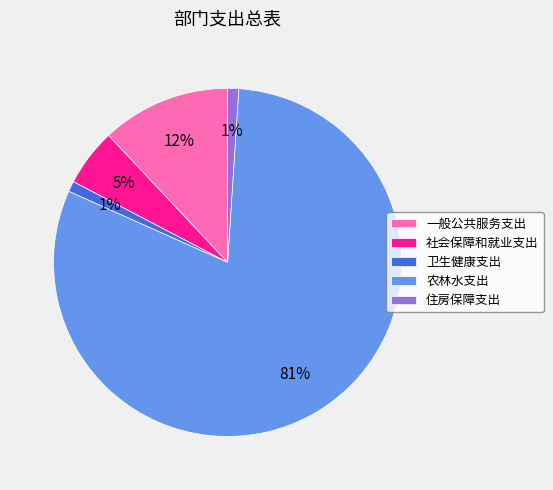

Which has a higher value, 一般公共服务支出 or 农林水支出?

农林水支出